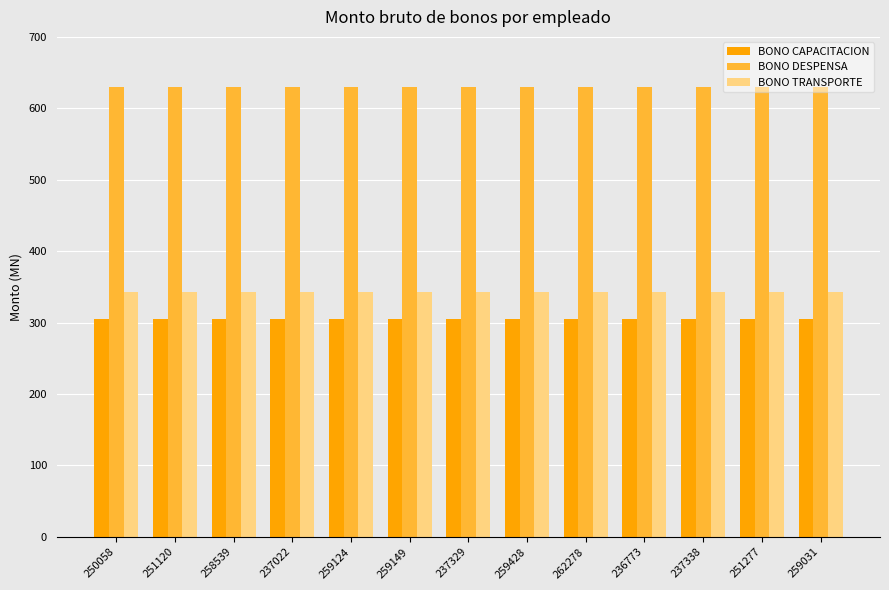

How many bars are there in each group?

3